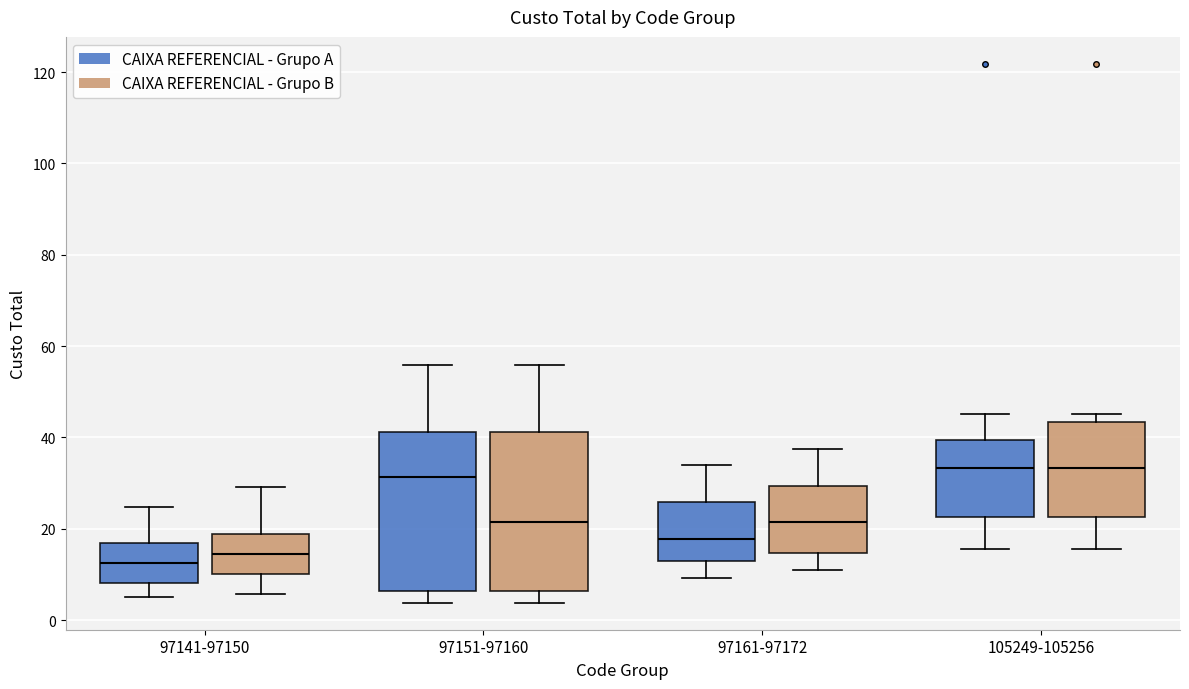

Reading left to right, read every box against the y-axis: the position of its median line, the range the box covers, and the ends of its whiskers. The values are not printed on the chart, so give them approximately, as read against the axis.

97141-97150 (CAIXA REFERENCIAL - Grupo A): median 12, box 8 to 16, whiskers 4 to 24
97141-97150 (CAIXA REFERENCIAL - Grupo B): median 14, box 10 to 18, whiskers 6 to 30
97151-97160 (CAIXA REFERENCIAL - Grupo A): median 32, box 6 to 42, whiskers 4 to 56
97151-97160 (CAIXA REFERENCIAL - Grupo B): median 22, box 6 to 42, whiskers 4 to 56
97161-97172 (CAIXA REFERENCIAL - Grupo A): median 18, box 12 to 26, whiskers 10 to 34
97161-97172 (CAIXA REFERENCIAL - Grupo B): median 22, box 14 to 30, whiskers 10 to 38
105249-105256 (CAIXA REFERENCIAL - Grupo A): median 34, box 22 to 40, whiskers 16 to 46
105249-105256 (CAIXA REFERENCIAL - Grupo B): median 34, box 22 to 44, whiskers 16 to 46